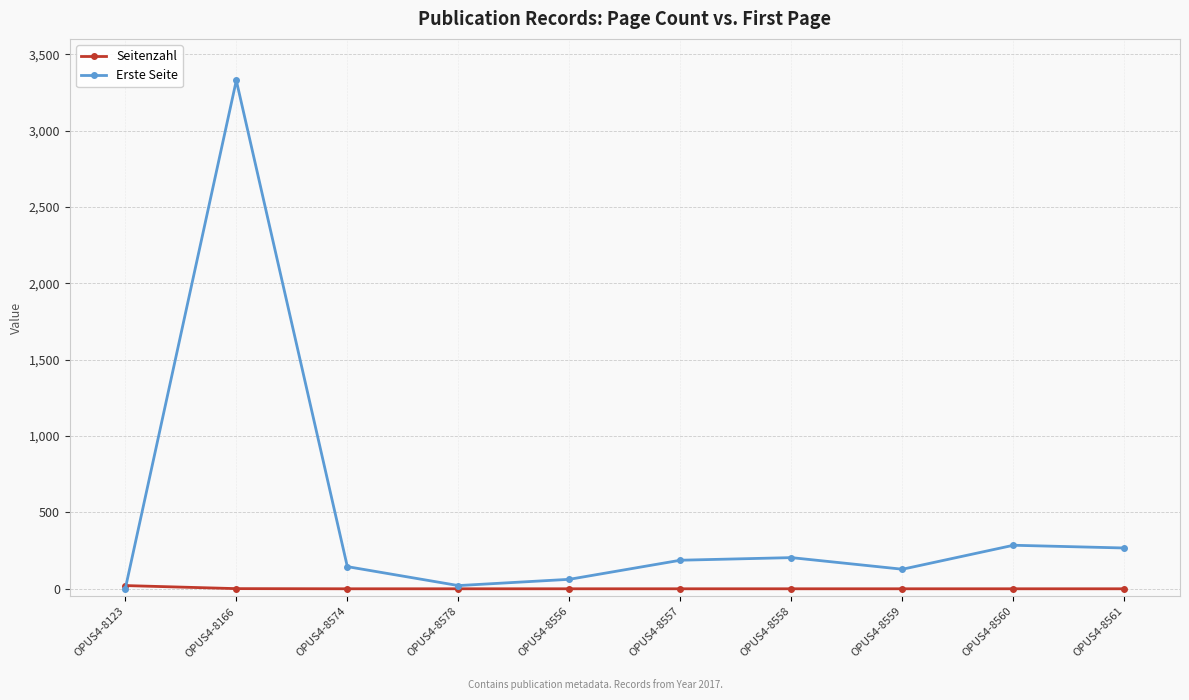

List the series in order of their peak value, lowest first.

Seitenzahl, Erste Seite